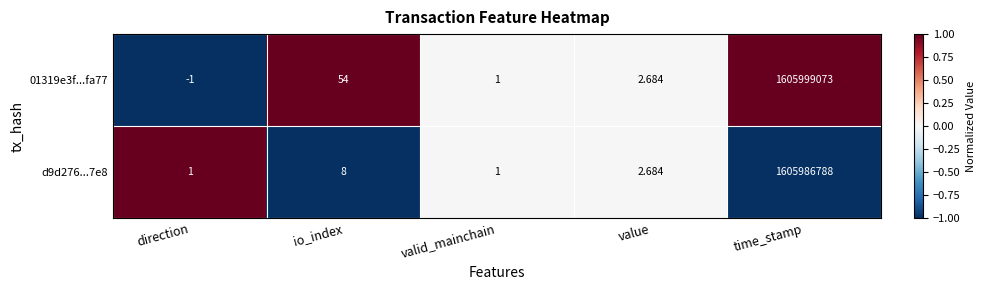

Is the value of 01319e3f...fa77 at direction greater than the value of d9d276...7e8 at time_stamp?

No